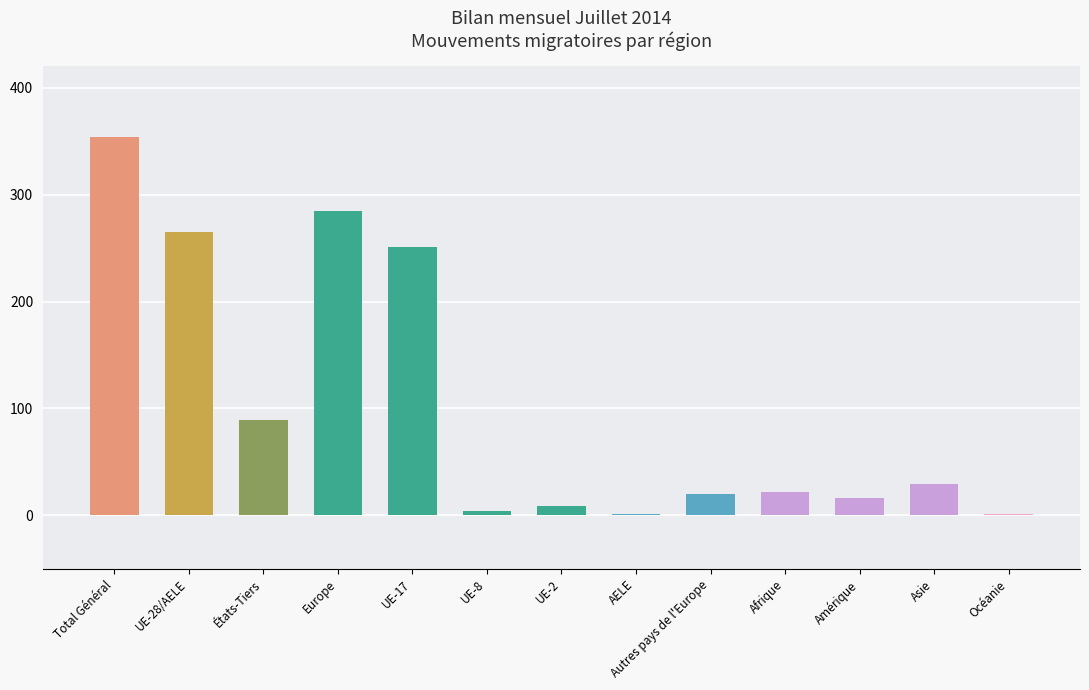

What is the maximum value shown in the chart?

354